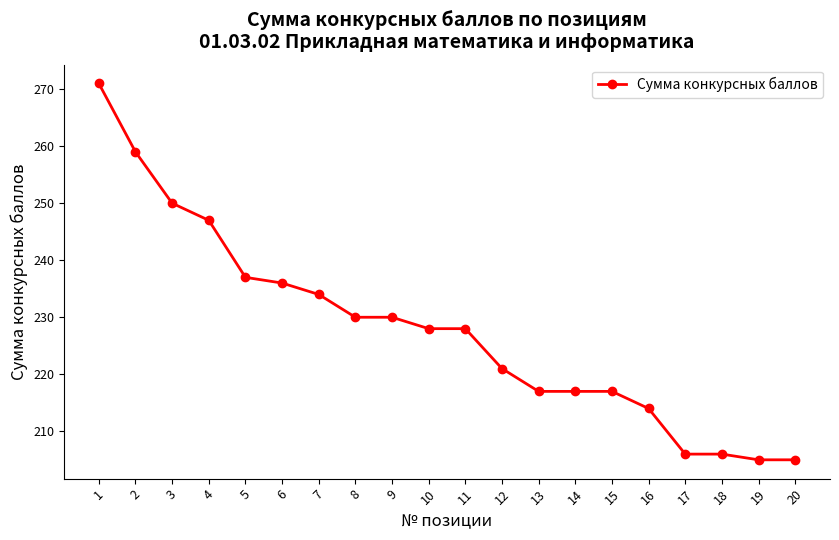

What is the difference between the maximum and minimum values?

66